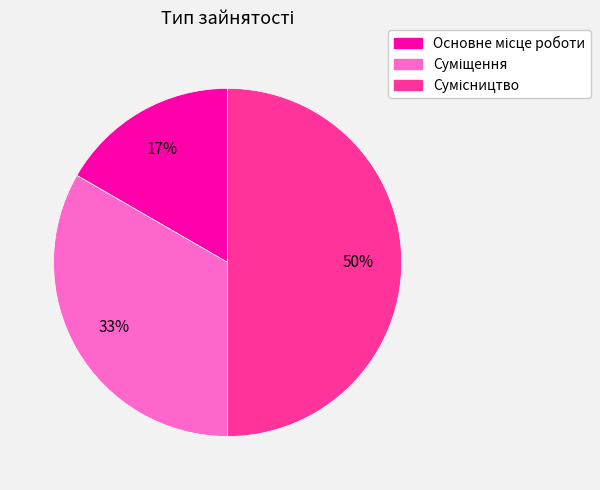

To the nearest percent, what is the difference between the largest and smallest slice percentages?

33%